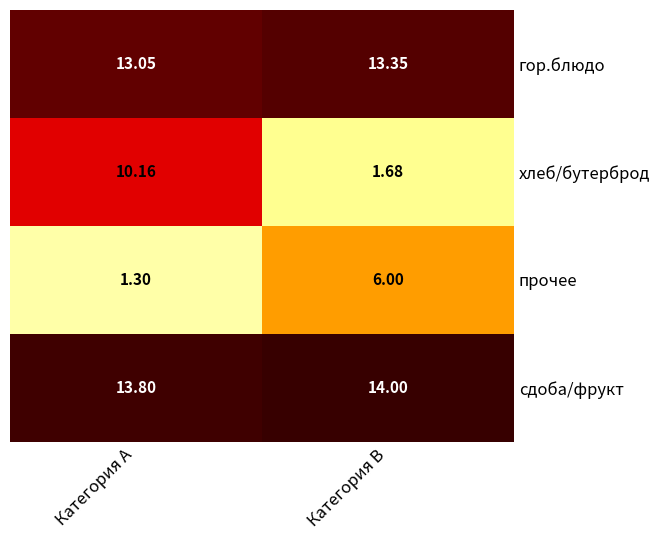

At which category is the sum across all series the highest?

Категория A